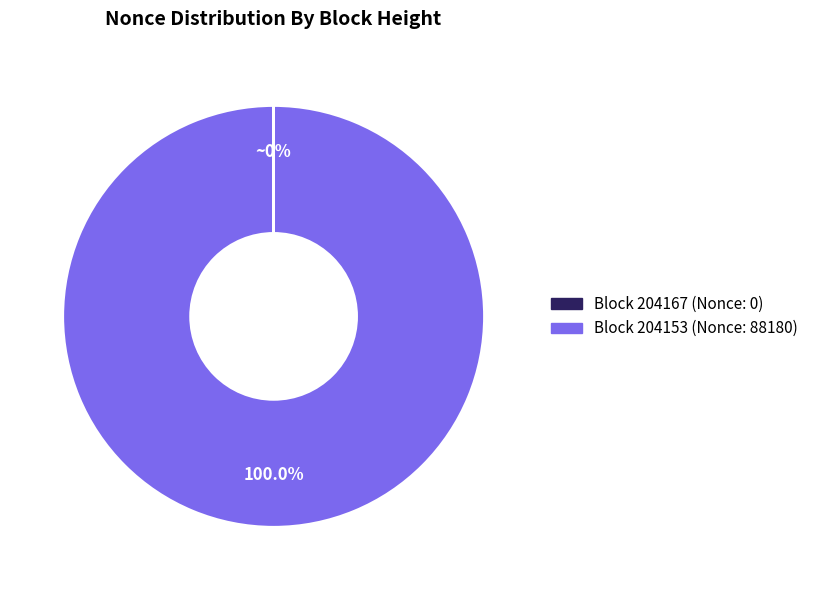

Is it true that 204167 is 0% of the pie?

True